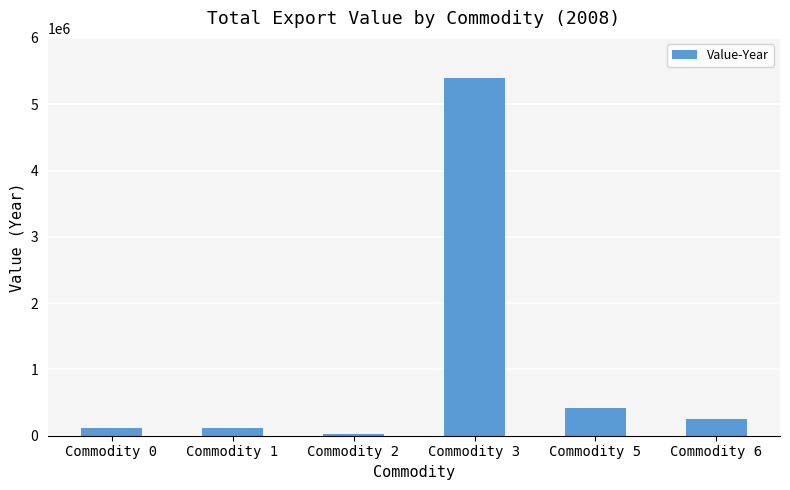

What is the ratio of the value at Commodity 5 to the value at Commodity 6?

1.7